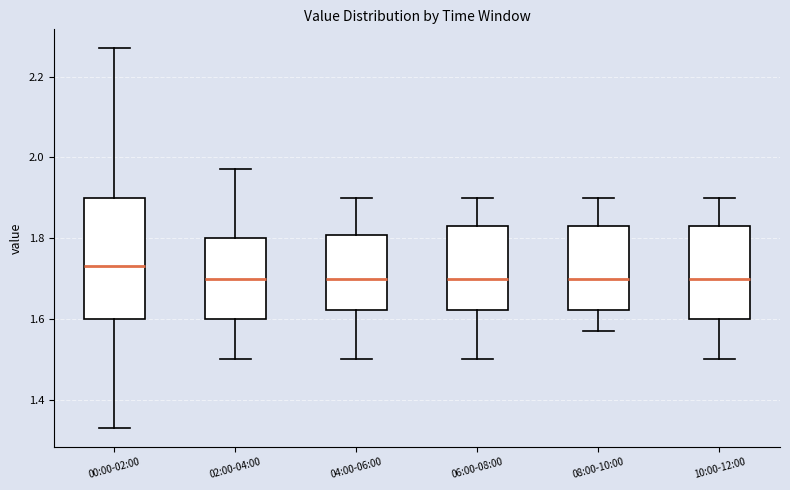

Reading left to right, read every box against the y-axis: the position of its median line, the range the box covers, and the ends of its whiskers. The values are not printed on the chart, so give them approximately, as read against the axis.

00:00-02:00: median 1.74, box 1.60 to 1.90, whiskers 1.34 to 2.28
02:00-04:00: median 1.70, box 1.60 to 1.80, whiskers 1.50 to 1.98
04:00-06:00: median 1.70, box 1.62 to 1.80, whiskers 1.50 to 1.90
06:00-08:00: median 1.70, box 1.62 to 1.84, whiskers 1.50 to 1.90
08:00-10:00: median 1.70, box 1.62 to 1.84, whiskers 1.58 to 1.90
10:00-12:00: median 1.70, box 1.60 to 1.84, whiskers 1.50 to 1.90